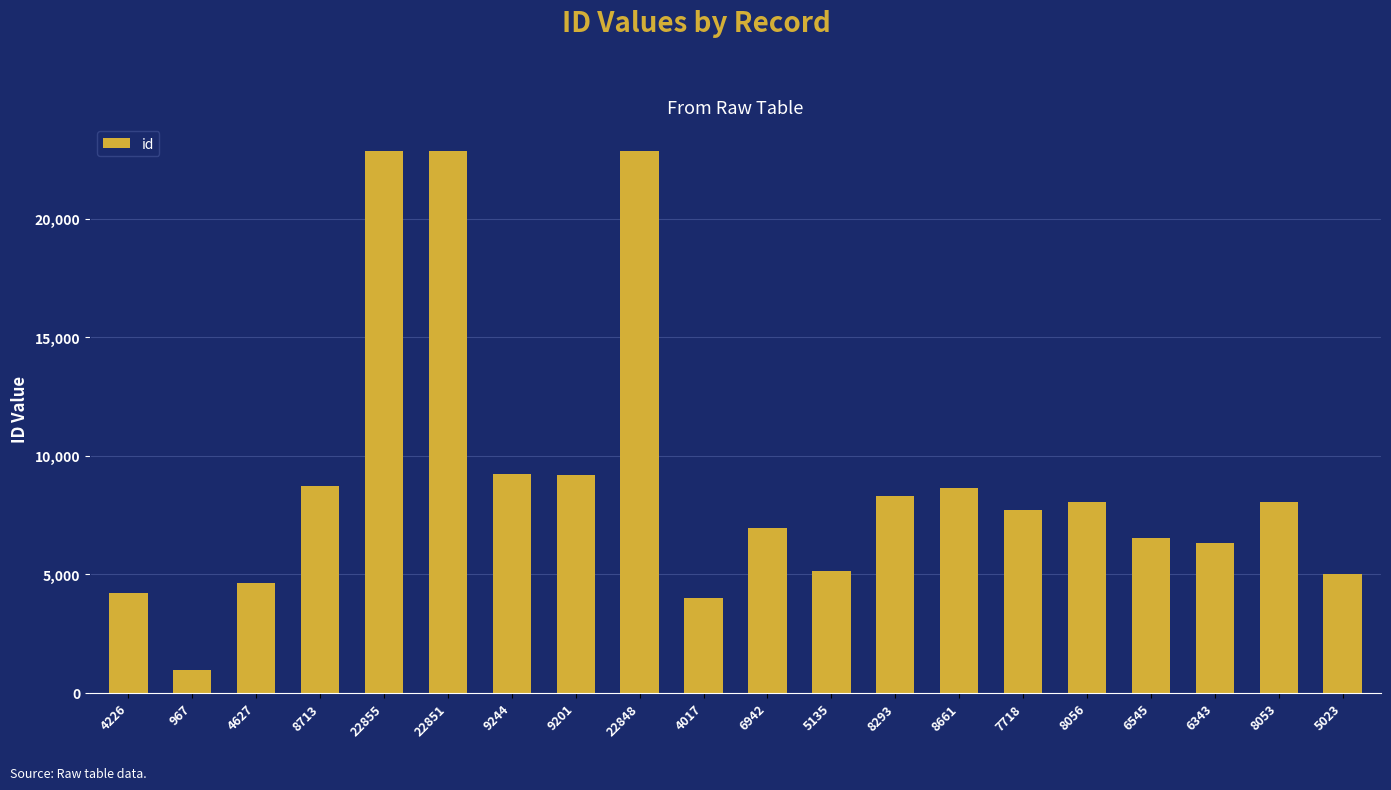

How many bars are there in total?

20